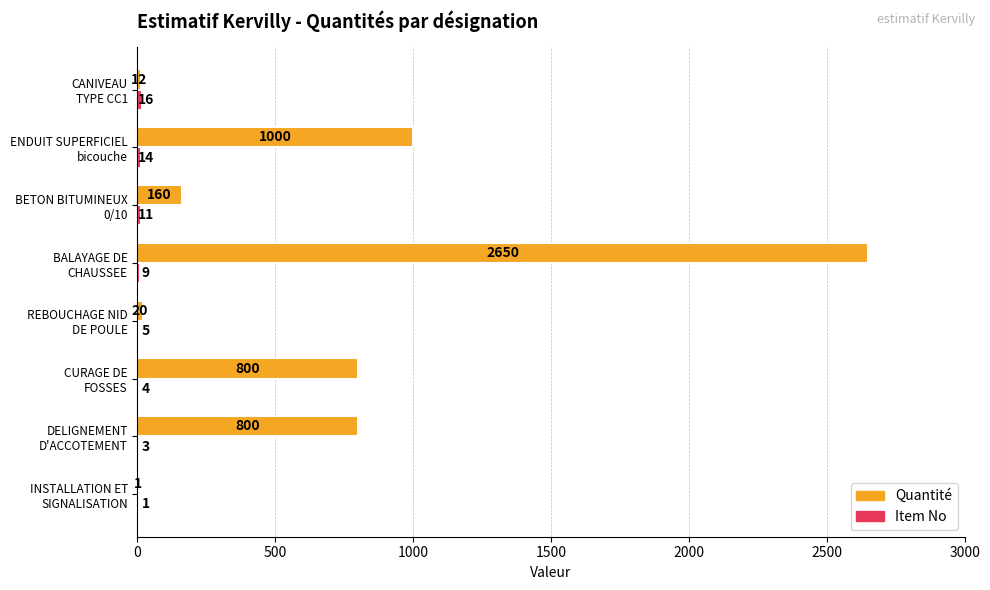

Which series has the largest total across all categories?

Quantité